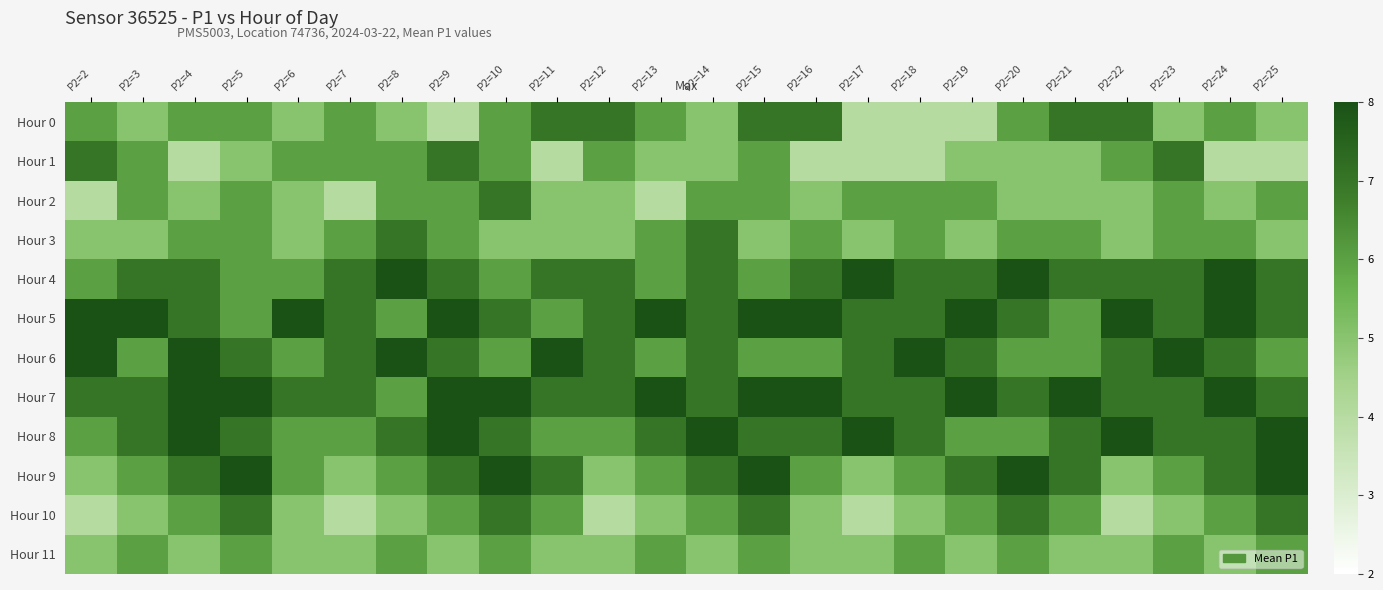

At which category is the sum across all series the highest?

P2=15